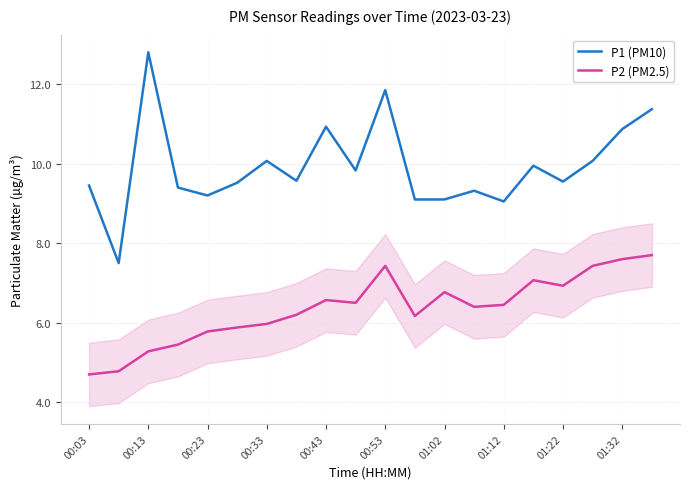

In P1 (PM10), how many points are higher than both neighbors (excluding endpoints)?

6